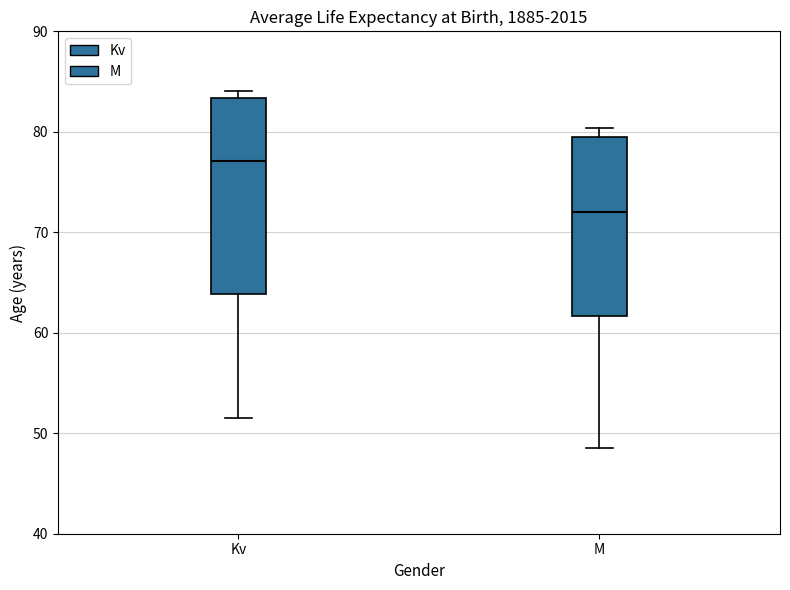

Reading left to right, read every box against the y-axis: the position of its median line, the range the box covers, and the ends of its whiskers. The values are not printed on the chart, so give them approximately, as read against the axis.

Kv: median 77, box 64 to 83, whiskers 51 to 84
M: median 72, box 62 to 79, whiskers 49 to 80